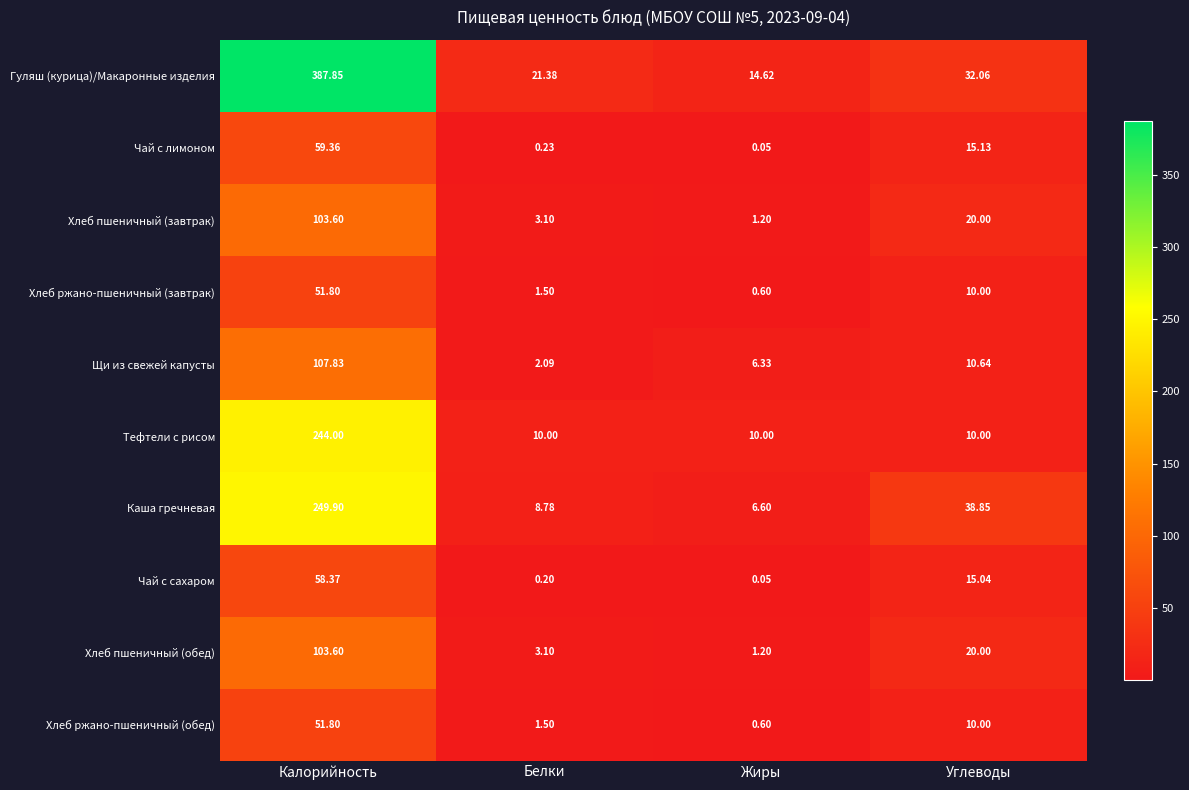

At how many categories does at least one series exceed 89?

1